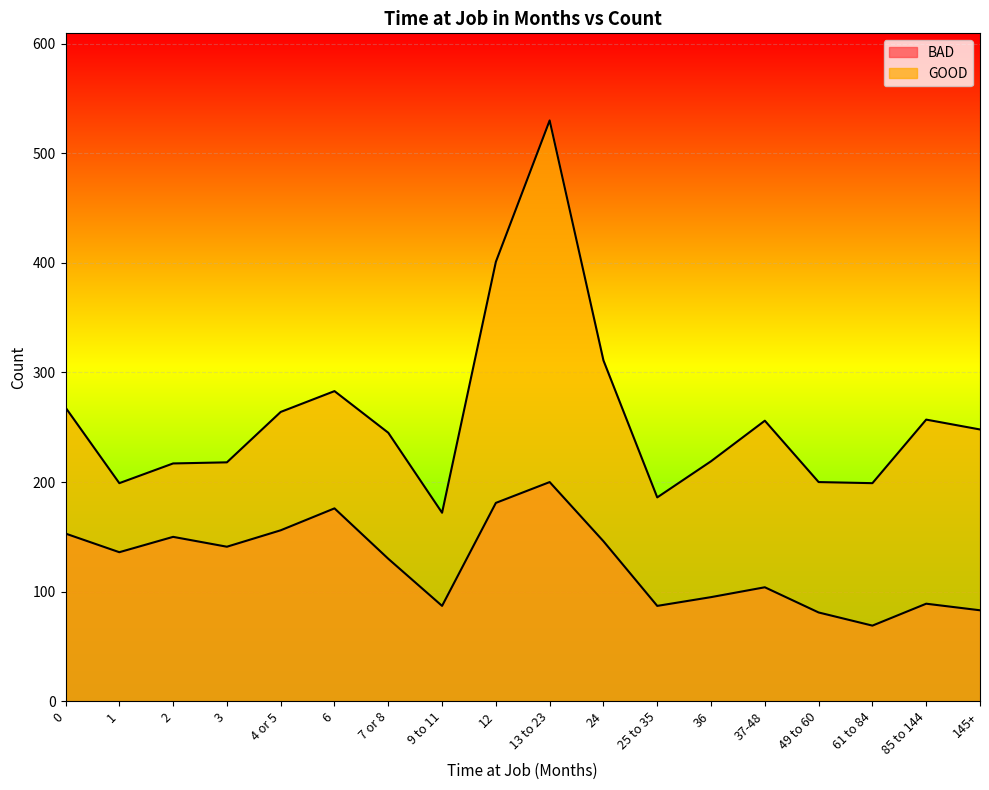

Where is BAD nearest to the value 134?

1